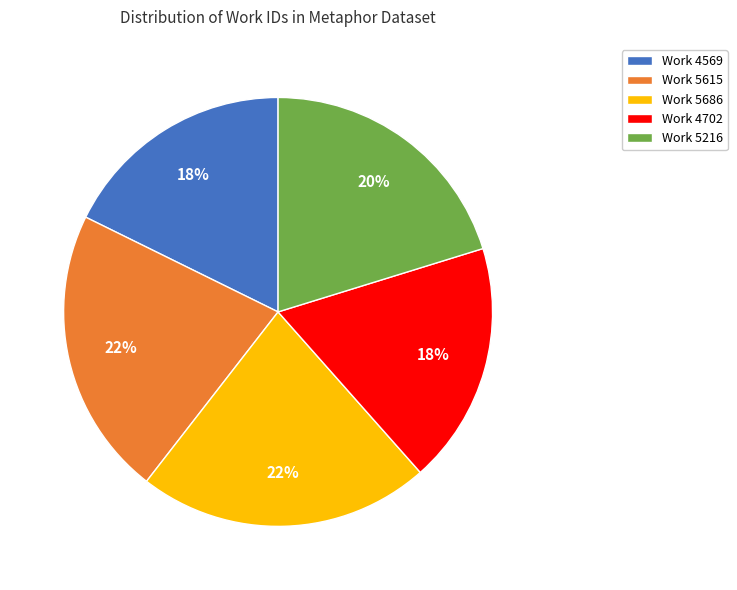

Between Work 5686 and Work 4569, which is larger?

Work 5686